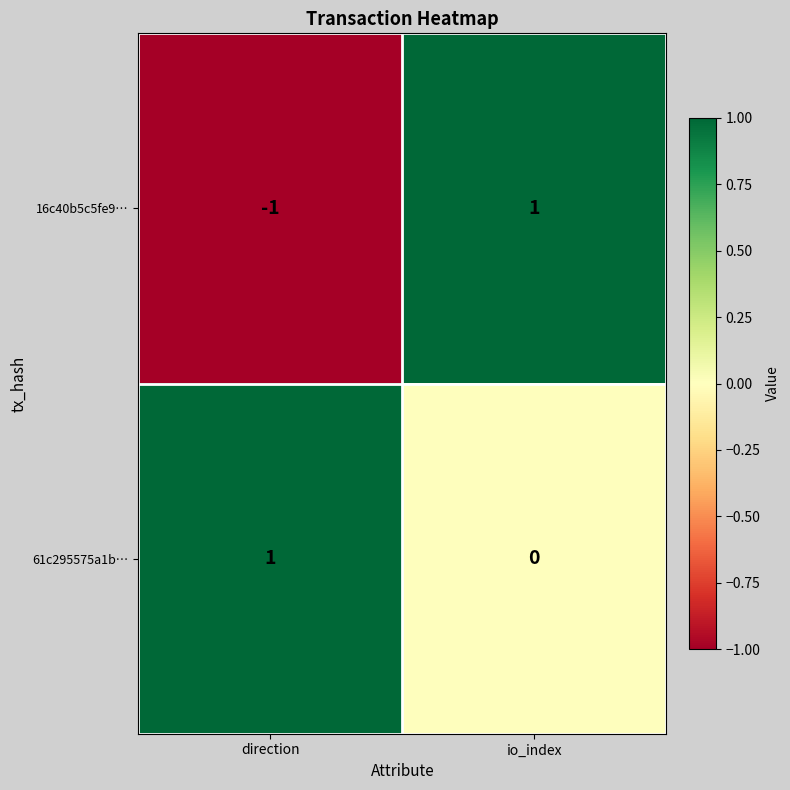

What is the maximum value shown in the chart?

1